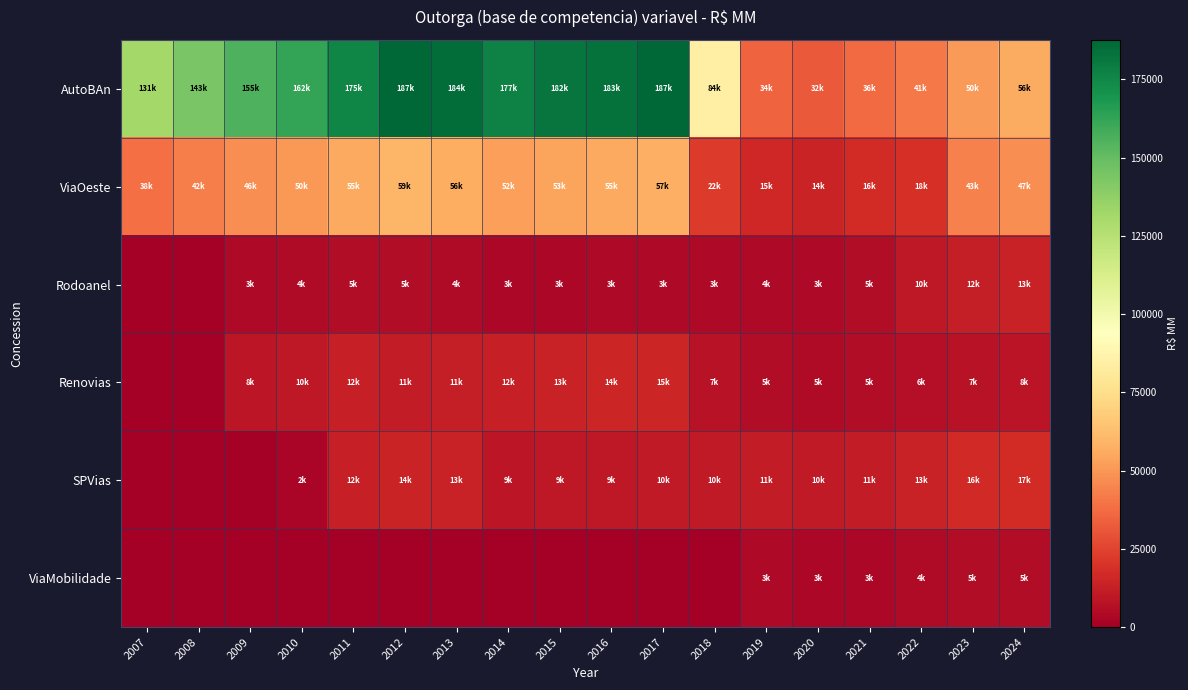

Which series has the largest total across all categories?

AutoBAn